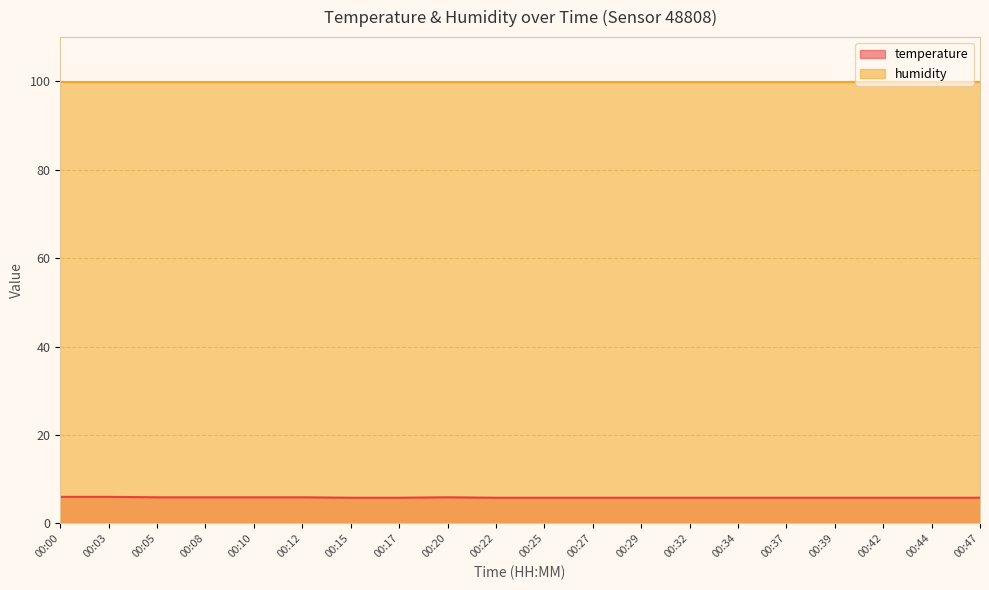

True or false: the data shows 5.8 at 00:39.

True